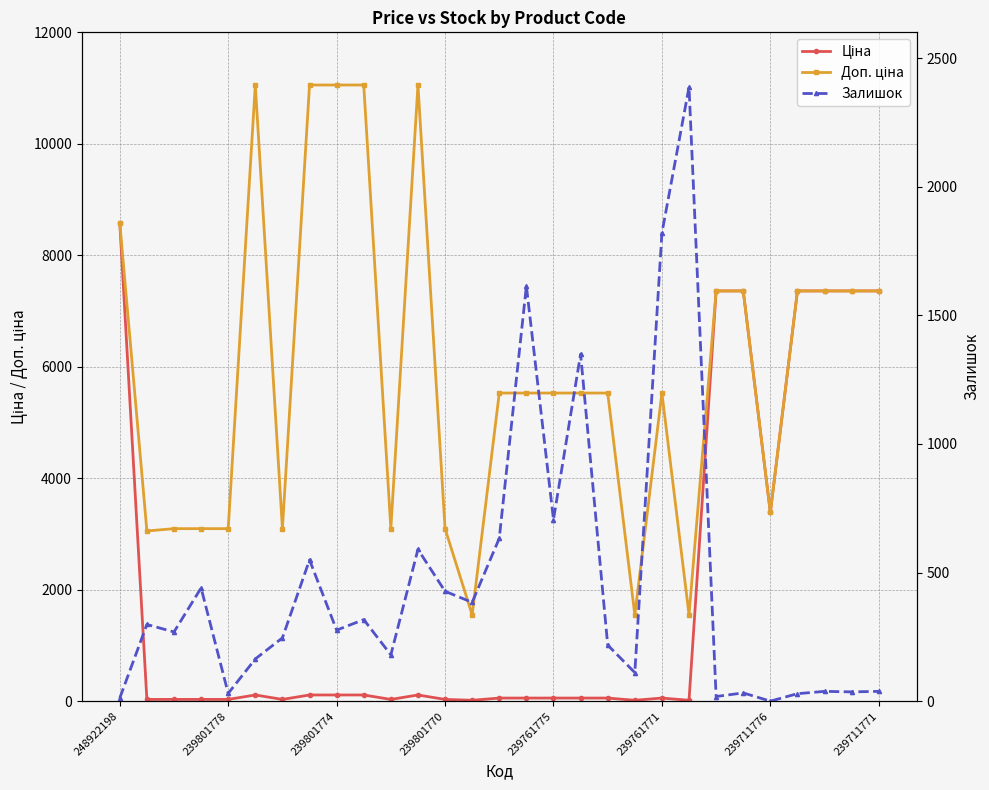

At which category is the sum across all series the highest?

248922198